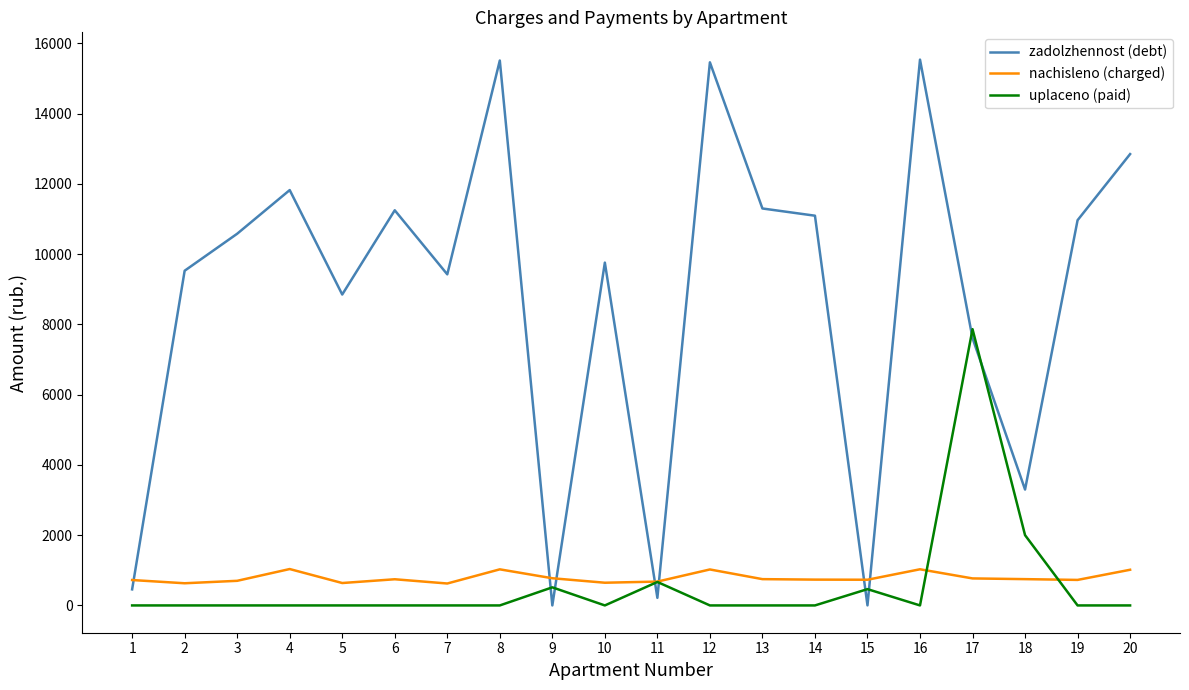

How many categories are shown in the chart?

20